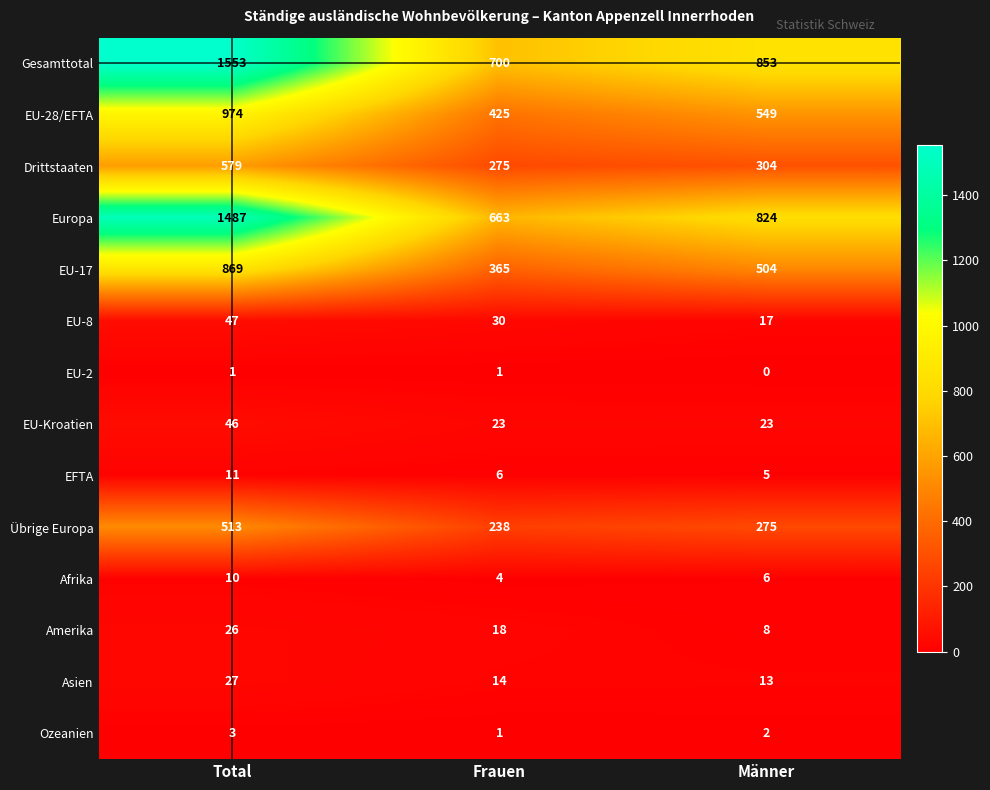

At which label does EU-2 reach its minimum?

Männer